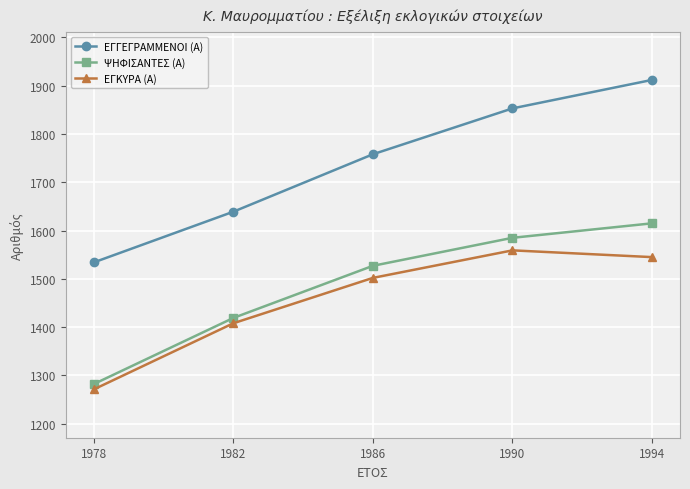

True or false: ΕΓΓΕΓΡΑΜΜΕΝΟΙ (Α) has more than 1 points higher than both neighbors.

False